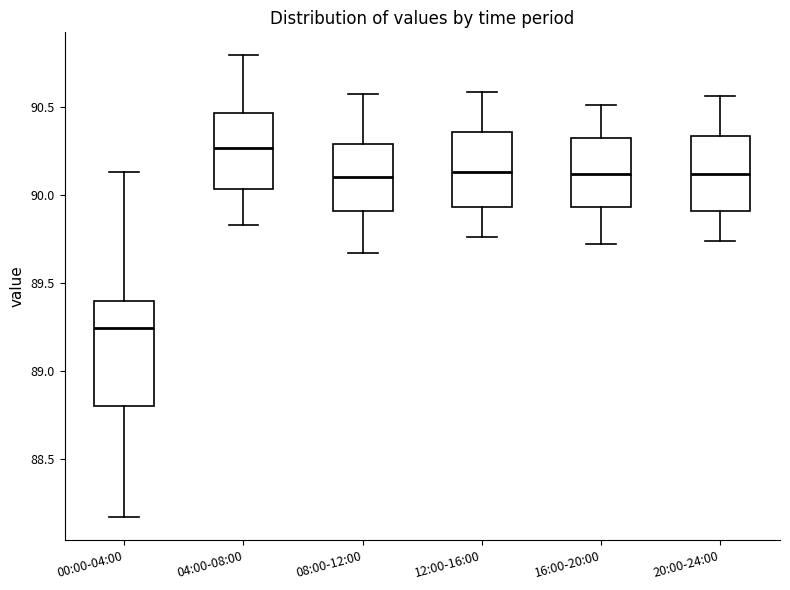

Where is the lower edge of the box for 20:00-24:00 on the y-axis? The values are not printed on the chart, so give them approximately, as read against the axis.

89.90